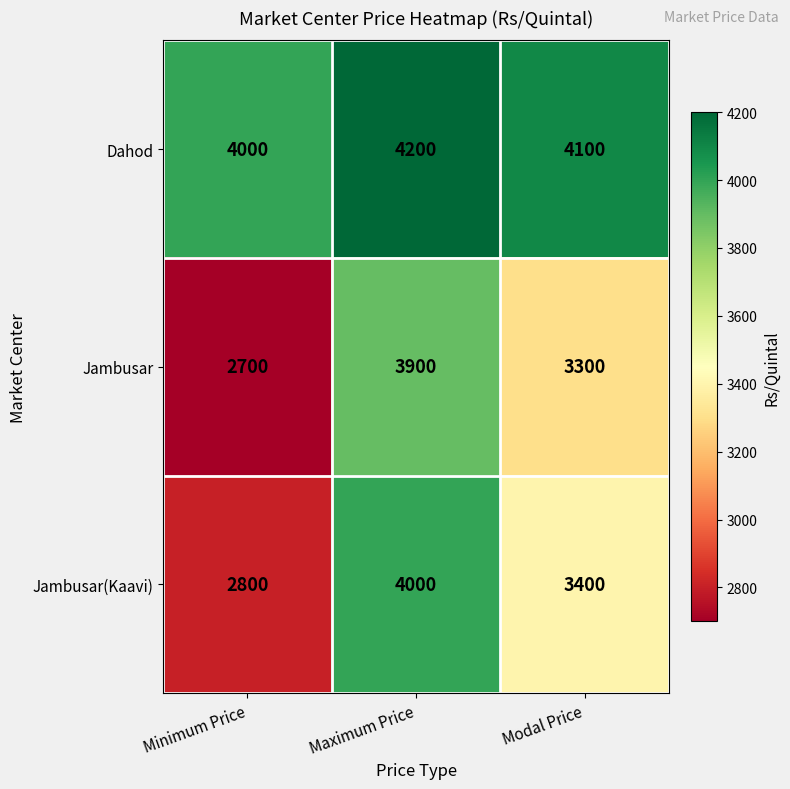

Reading left to right, transcribe all the data shown in this chart.

Dahod: 4000	4200	4100
Jambusar: 2700	3900	3300
Jambusar(Kaavi): 2800	4000	3400